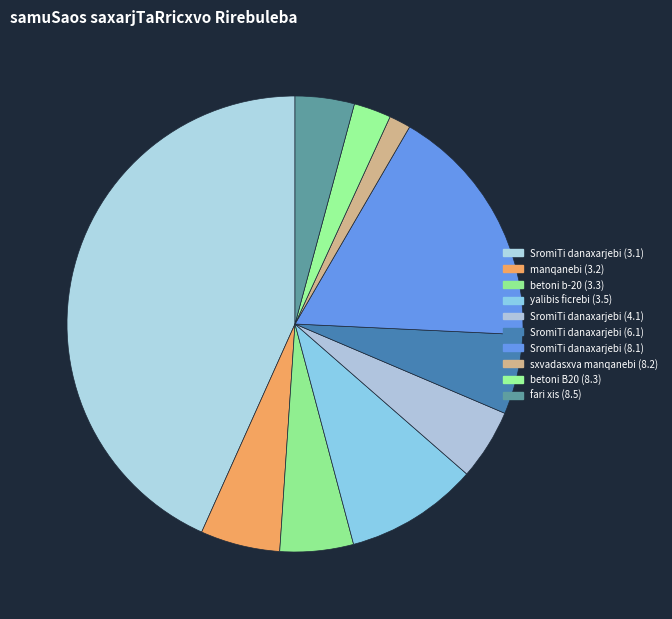

Rank the categories by value from lowest to highest.

sxvadasxva manqanebi (8.2), betoni B20 (8.3), fari xis (8.5), SromiTi danaxarjebi (4.1), betoni b-20 (3.3), manqanebi (3.2), SromiTi danaxarjebi (6.1), yalibis ficrebi (3.5), SromiTi danaxarjebi (8.1), SromiTi danaxarjebi (3.1)